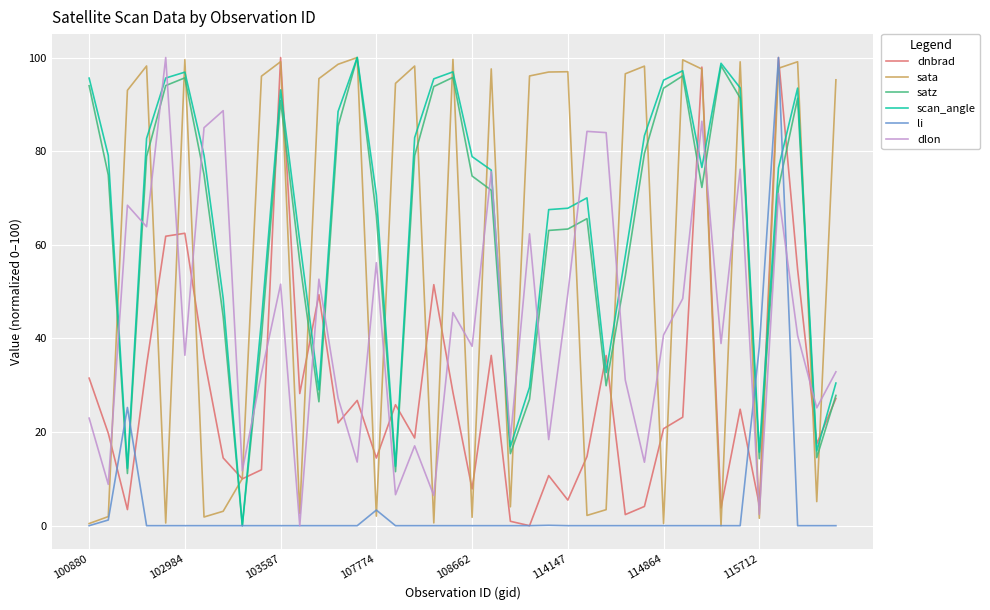

How many series are shown in this chart?

6